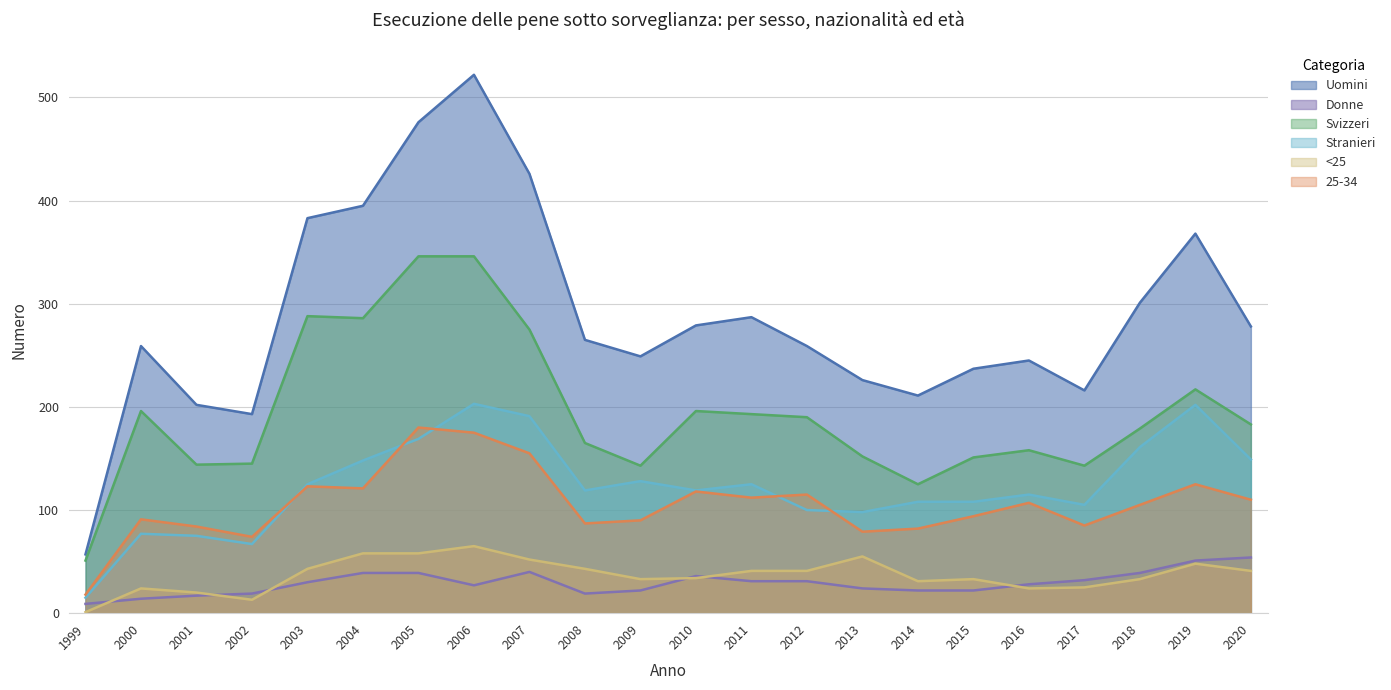

Which category has the lowest value in the Stranieri series?

1999